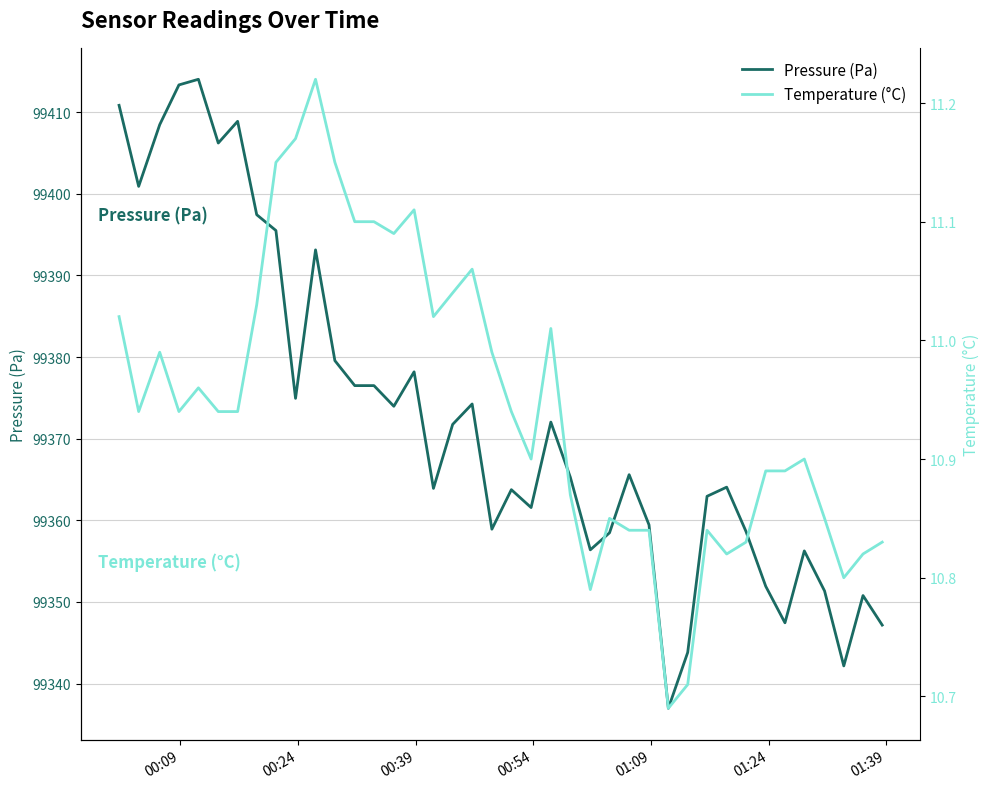

True or false: Pressure (Pa) and Temperature (°C) intersect in this chart.

False